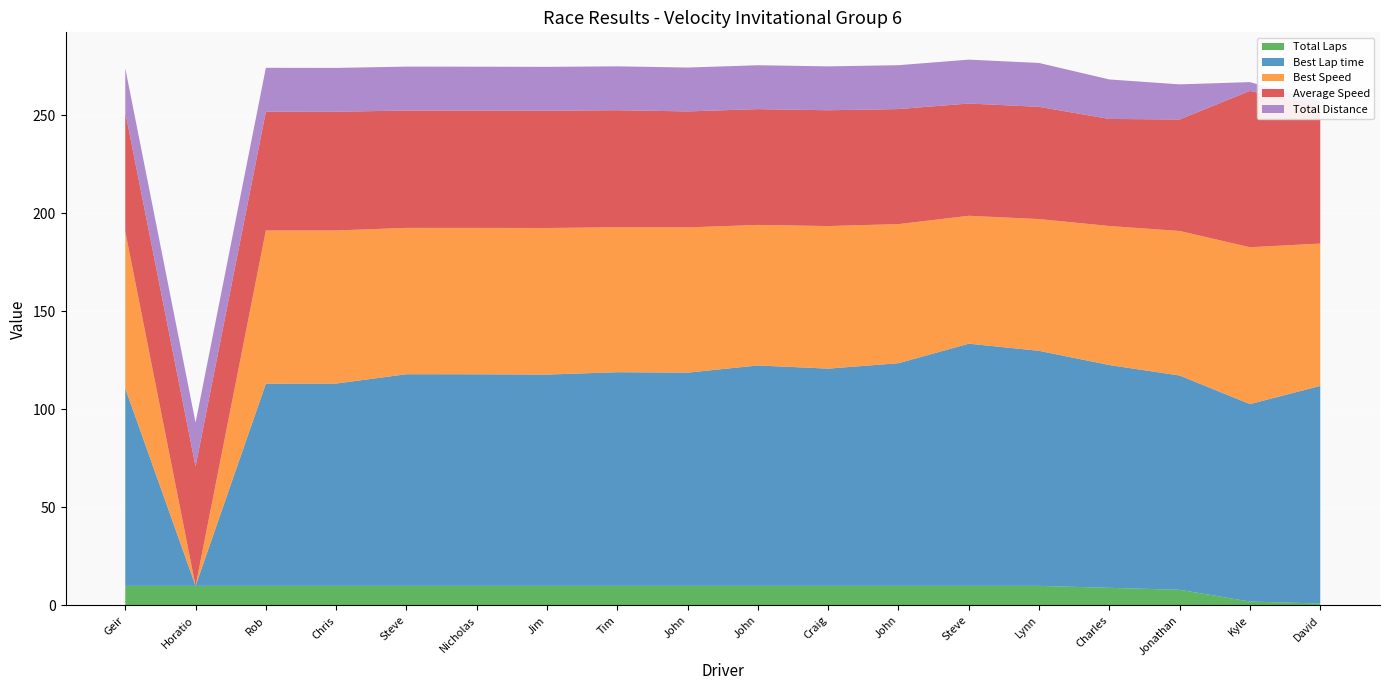

Reading left to right, what are all the values shown in this chart?

Total Laps: Geir Ramleth=10.0	Horatio Fitz-Simon=10.0	Rob Kauffman=10.0	Chris MacAllister=10.0	Steve Park=10.0	Nicholas Colonna=10.0	Jim Storer=10.0	Tim Park=10.0	John Fudge=10.0	John Linfesty=10.0	Craig Carter=10.0	John Goodman=10.0	Steve Schmidt=10.0	Lynn Park=10.0	Charles Wegner=9.0	Jonathan Rosenthal=8.0	Kyle Kelley=2.0	David Hagan=1.0
Best Lap time: Geir Ramleth=100.7	Horatio Fitz-Simon=0.0	Rob Kauffman=103.1	Chris MacAllister=103.2	Steve Park=107.9	Nicholas Colonna=107.9	Jim Storer=107.8	Tim Park=109.0	John Fudge=108.7	John Linfesty=112.4	Craig Carter=110.8	John Goodman=113.6	Steve Schmidt=123.5	Lynn Park=119.9	Charles Wegner=113.6	Jonathan Rosenthal=109.3	Kyle Kelley=100.7	David Hagan=111.0
Best Speed: Geir Ramleth=80.0	Horatio Fitz-Simon=0.0	Rob Kauffman=78.1	Chris MacAllister=78.1	Steve Park=74.6	Nicholas Colonna=74.7	Jim Storer=74.8	Tim Park=73.9	John Fudge=74.1	John Linfesty=71.7	Craig Carter=72.7	John Goodman=70.9	Steve Schmidt=65.2	Lynn Park=67.2	Charles Wegner=70.9	Jonathan Rosenthal=73.7	Kyle Kelley=80.0	David Hagan=72.6
Average Speed: Geir Ramleth=60.9	Horatio Fitz-Simon=60.9	Rob Kauffman=60.6	Chris MacAllister=60.5	Steve Park=59.9	Nicholas Colonna=59.8	Jim Storer=59.8	Tim Park=59.7	John Fudge=59.1	John Linfesty=59.1	Craig Carter=59.1	John Goodman=58.7	Steve Schmidt=57.3	Lynn Park=57.2	Charles Wegner=54.6	Jonathan Rosenthal=56.9	Kyle Kelley=79.7	David Hagan=70.1
Total Distance: Geir Ramleth=22.4	Horatio Fitz-Simon=22.4	Rob Kauffman=22.4	Chris MacAllister=22.4	Steve Park=22.4	Nicholas Colonna=22.4	Jim Storer=22.4	Tim Park=22.4	John Fudge=22.4	John Linfesty=22.4	Craig Carter=22.4	John Goodman=22.4	Steve Schmidt=22.4	Lynn Park=22.4	Charles Wegner=20.1	Jonathan Rosenthal=17.9	Kyle Kelley=4.5	David Hagan=2.2